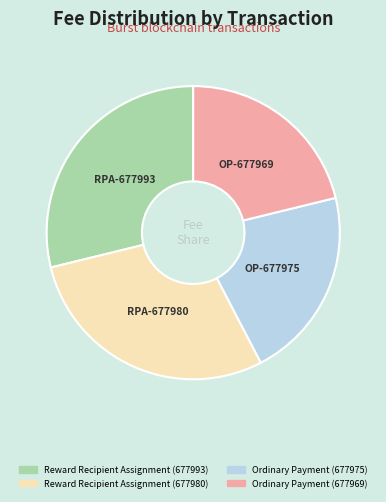

Is there any slice that represents more than half of the pie?

No